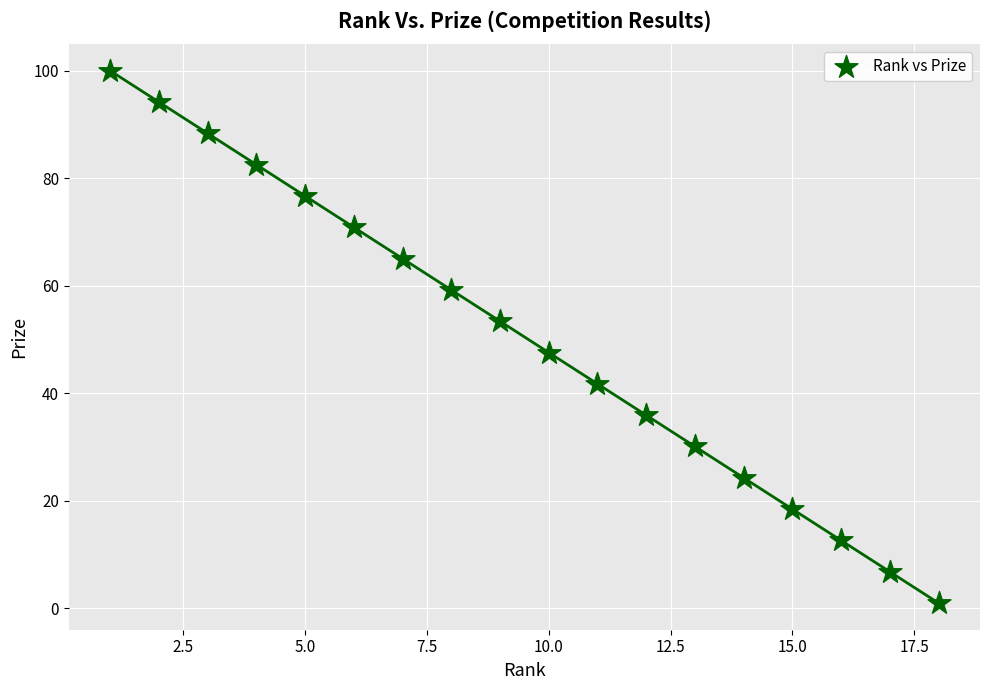

What is the range of Y values (max minus min)?

99.0